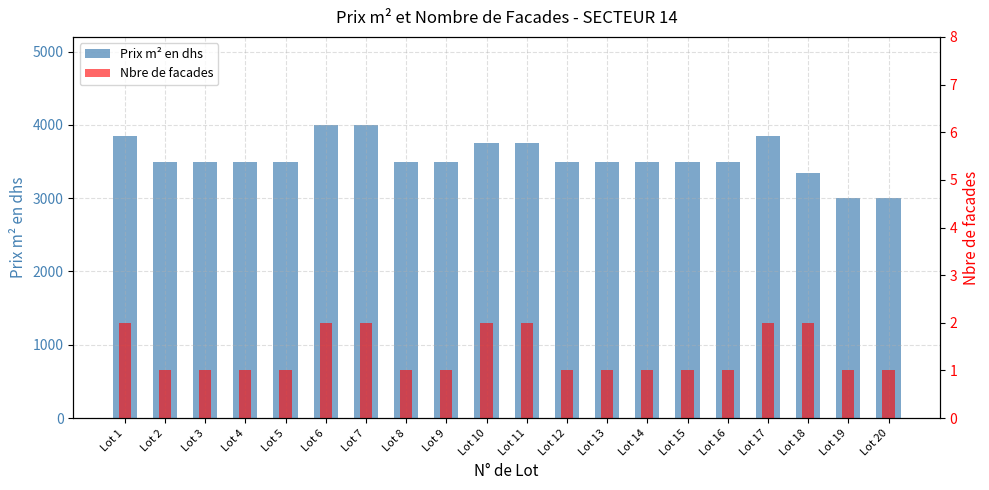

What is the difference between the Nbre de facades values at Lot 7 and Lot 12?

1